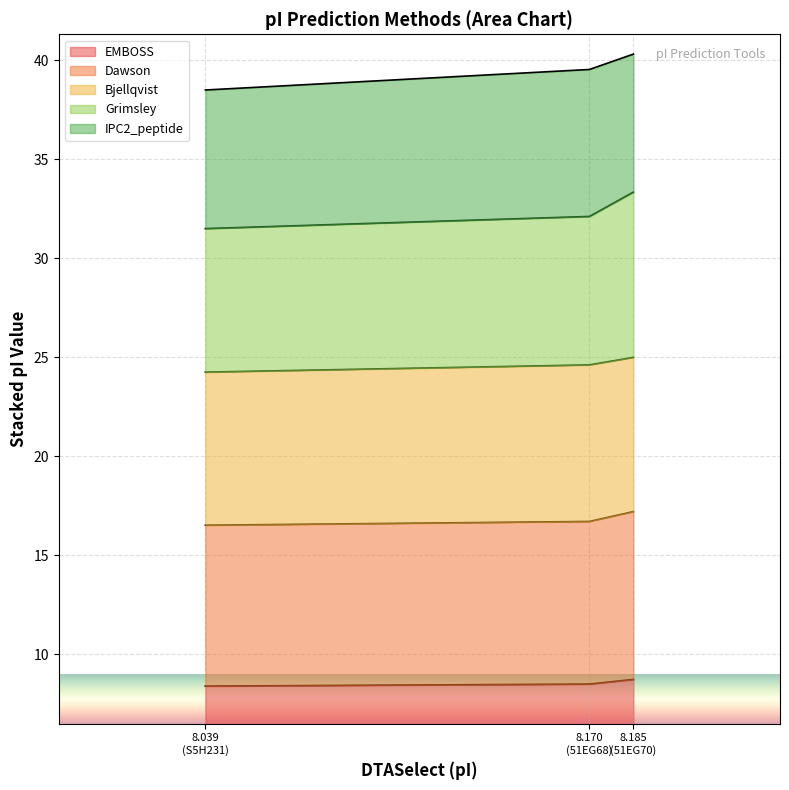

What is the lowest value of the EMBOSS series?

8.4